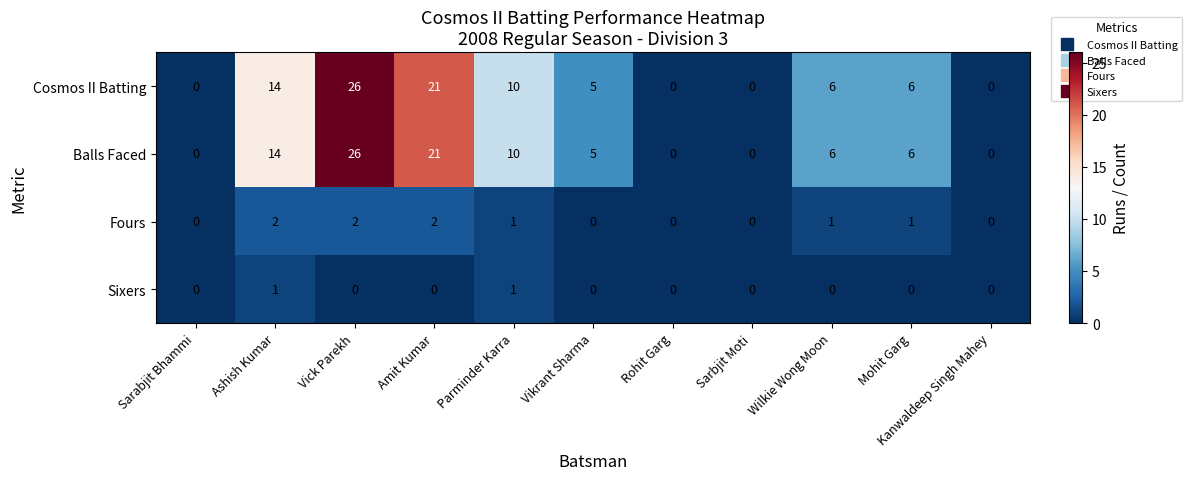

What is the sum of all Fours values?

9